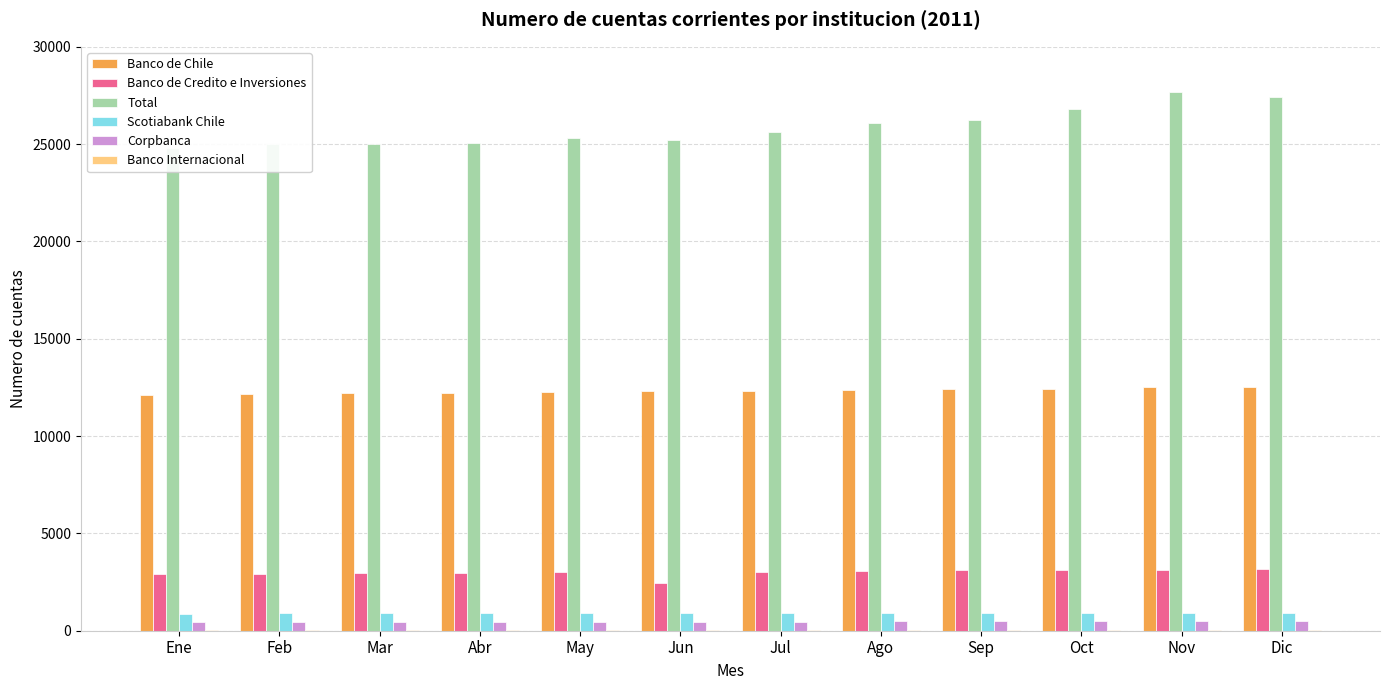

Reading left to right, list all the values displayed in this chart.

Banco de Chile: Ene=12135	Feb=12165	Mar=12208	Abr=12221	May=12279	Jun=12315	Jul=12324	Ago=12380	Sep=12412	Oct=12431	Nov=12506	Dic=12539
Banco de Credito e Inversiones: Ene=2926	Feb=2931	Mar=2948	Abr=2959	May=2997	Jun=2436	Jul=3040	Ago=3052	Sep=3095	Oct=3118	Nov=3131	Dic=3193
Total: Ene=24822	Feb=25008	Mar=24992	Abr=25034	May=25300	Jun=25203	Jul=25602	Ago=26084	Sep=26215	Oct=26812	Nov=27659	Dic=27438
Scotiabank Chile: Ene=879	Feb=887	Mar=896	Abr=901	May=911	Jun=930	Jul=932	Ago=928	Sep=909	Oct=910	Nov=919	Dic=927
Corpbanca: Ene=461	Feb=462	Mar=462	Abr=463	May=470	Jun=471	Jul=473	Ago=481	Sep=481	Oct=487	Nov=491	Dic=494
Banco Internacional: Ene=24	Feb=25	Mar=27	Abr=27	May=31	Jun=32	Jul=33	Ago=33	Sep=33	Oct=32	Nov=33	Dic=32